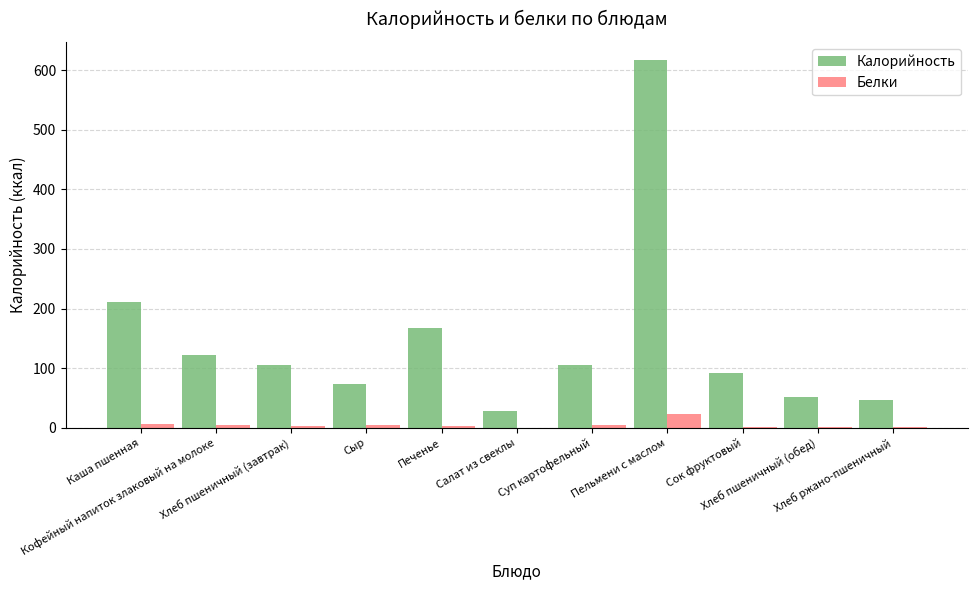

True or false: Калорийность has a value of 92.0 at Сок фруктовый.

True